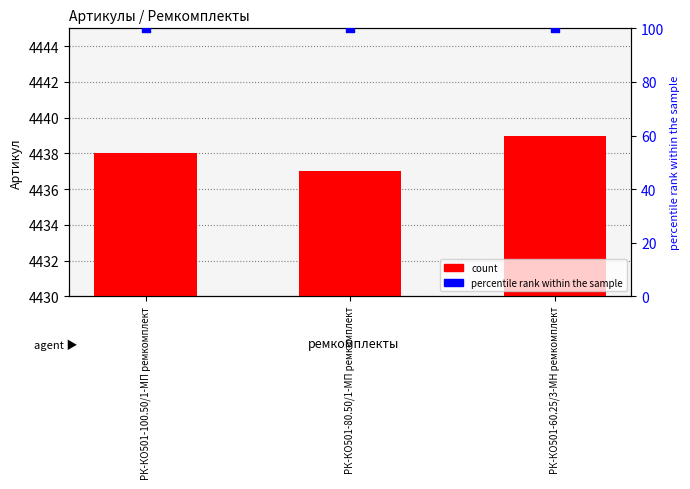

Is the value of percentile rank within the sample at РК-КО501-60.25/3-МН ремкомплект greater than the value of count at РК-КО501-100.50/1-МП ремкомплект?

No